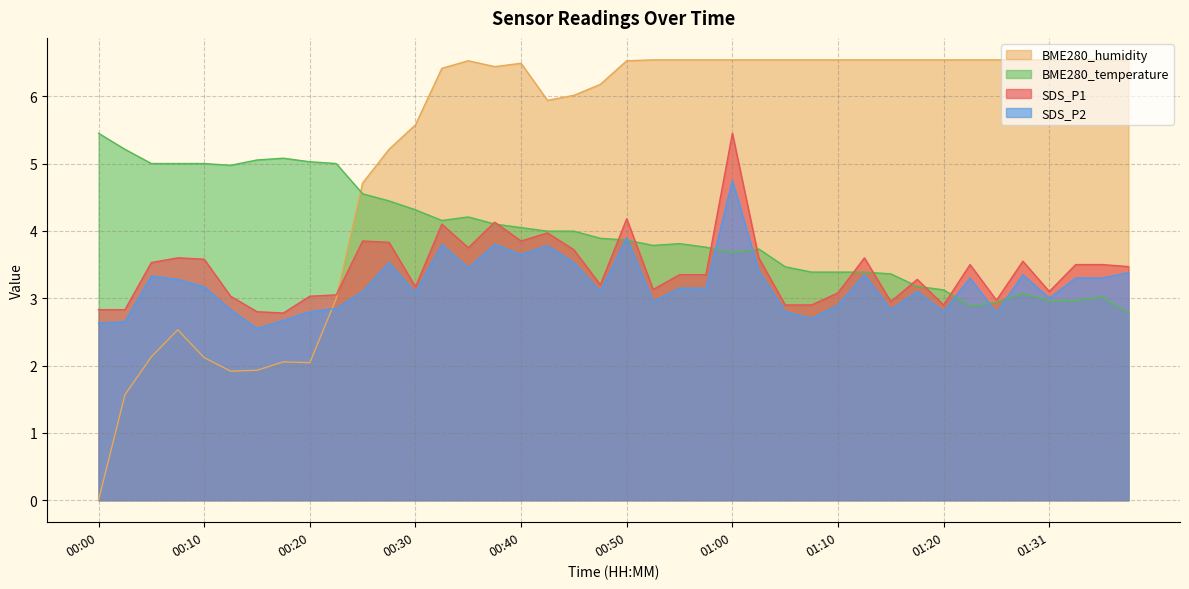

Where is the first local minimum for BME280_temperature?

00:13